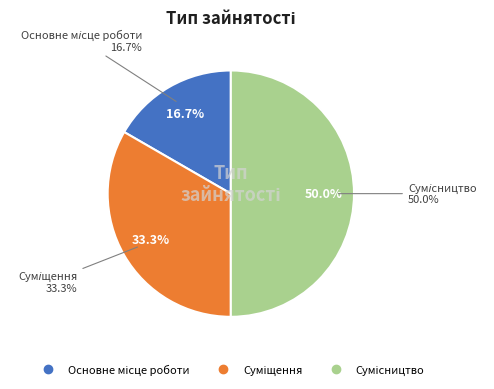

Count the number of slices in the pie.

3